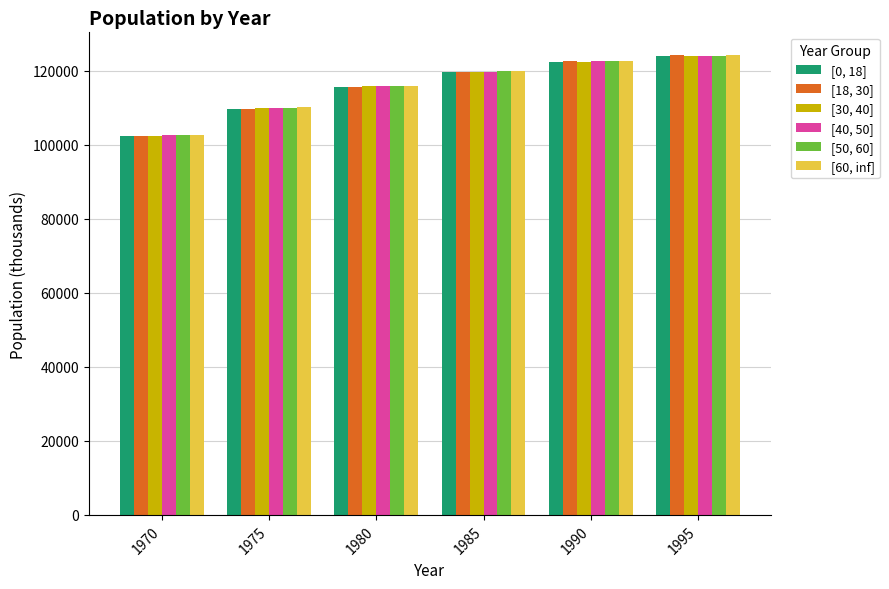

What is the minimum value for [50, 60]?

102694